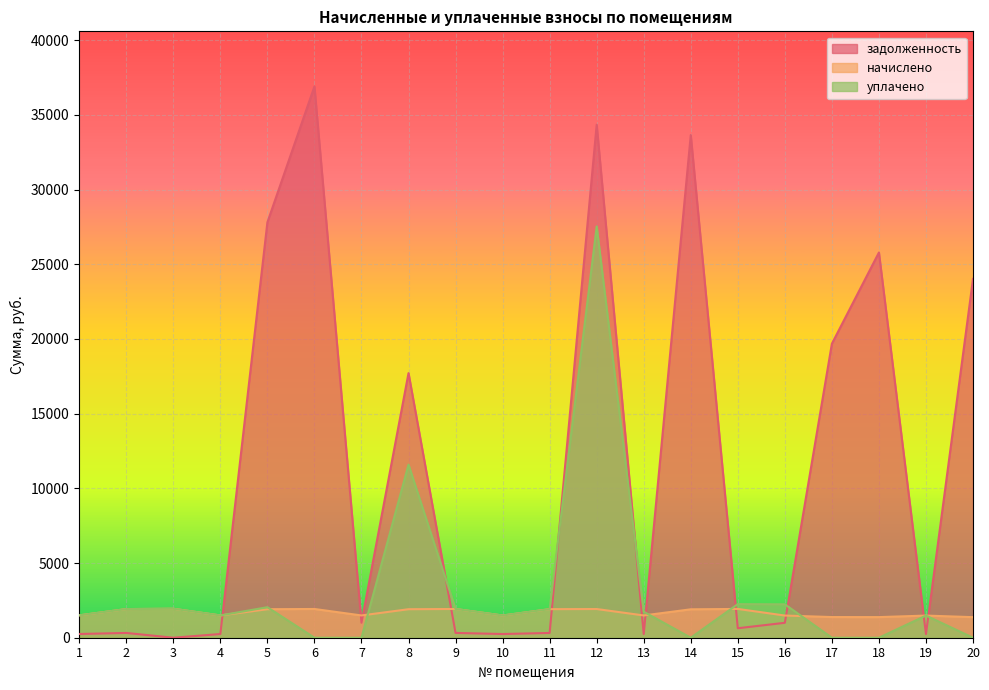

Reading left to right, transcribe all the data shown in this chart.

задолженность: 1=249.6	2=319.6	3=0.0	4=248.6	5=27804.6	6=36897.6	7=1003.8	8=17711.5	9=320.6	10=247.7	11=318.5	12=34336.6	13=248.6	14=33642.5	15=633.8	16=998.8	17=19678.9	18=25784.0	19=247.0	20=24018.8
начислено: 1=1497.8	2=1917.5	3=1939.8	4=1491.4	5=1908.0	6=1923.9	7=1491.4	8=1908.0	9=1923.9	10=1488.2	11=1911.2	12=1920.7	13=1491.4	14=1901.6	15=1927.1	16=1485.1	17=1383.3	18=1380.1	19=1481.9	20=1376.9
уплачено: 1=1497.8	2=1917.5	3=1939.8	4=1492.0	5=2043.1	6=0.0	7=0.0	8=11585.2	9=1923.9	10=1488.0	11=1911.2	12=27530.1	13=1740.0	14=0.0	15=2249.3	16=2237.9	17=0.0	18=0.0	19=1481.9	20=0.0